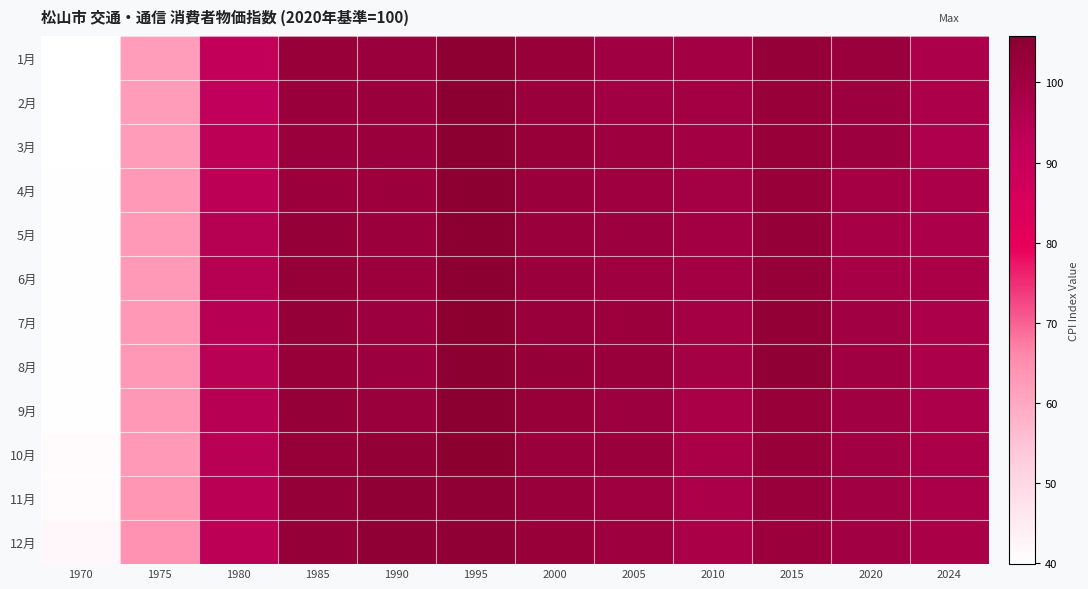

Reading left to right, list all the values displayed in this chart.

1月: 1970=39.9	1975=62.2	1980=91.8	1985=102.5	1990=101.9	1995=104.8	2000=102.2	2005=100.3	2010=99.4	2015=103.1	2020=101.8	2024=97.5
2月: 1970=39.9	1975=62.4	1980=92.4	1985=102.1	1990=101.7	1995=105.6	2000=101.8	2005=100.0	2010=99.4	2015=102.6	2020=101.4	2024=97.4
3月: 1970=39.9	1975=62.5	1980=93.5	1985=101.8	1990=101.7	1995=105.6	2000=102.4	2005=100.7	2010=99.6	2015=102.5	2020=101.2	2024=96.8
4月: 1970=40.3	1975=62.9	1980=93.5	1985=101.6	1990=101.5	1995=105.8	2000=101.7	2005=100.6	2010=99.3	2015=102.6	2020=98.9	2024=97.6
5月: 1970=40.4	1975=63.0	1980=94.9	1985=103.1	1990=101.5	1995=105.8	2000=101.8	2005=101.1	2010=99.7	2015=102.9	2020=98.4	2024=97.4
6月: 1970=40.4	1975=63.0	1980=94.9	1985=103.1	1990=101.5	1995=105.6	2000=101.9	2005=100.4	2010=99.6	2015=103.0	2020=98.4	2024=97.9
7月: 1970=40.4	1975=63.1	1980=94.5	1985=102.9	1990=101.4	1995=105.5	2000=102.0	2005=101.5	2010=99.0	2015=103.9	2020=100.0	2024=97.4
8月: 1970=40.4	1975=63.1	1980=94.3	1985=102.7	1990=101.4	1995=105.8	2000=103.1	2005=102.1	2010=99.3	2015=104.1	2020=100.3	2024=97.3
9月: 1970=40.4	1975=63.3	1980=94.6	1985=102.8	1990=101.7	1995=105.6	2000=102.2	2005=101.3	2010=98.3	2015=102.5	2020=99.9	2024=97.3
10月: 1970=41.1	1975=62.9	1980=94.4	1985=102.9	1990=103.7	1995=105.5	2000=101.9	2005=101.8	2010=98.0	2015=102.2	2020=100.0	2024=97.6
11月: 1970=41.1	1975=63.4	1980=94.1	1985=102.9	1990=104.2	1995=104.5	2000=102.1	2005=100.4	2010=97.8	2015=102.1	2020=99.9	2024=97.6
12月: 1970=42.1	1975=64.2	1980=93.6	1985=103.0	1990=104.3	1995=104.5	2000=102.2	2005=100.7	2010=98.2	2015=101.6	2020=99.9	2024=97.9